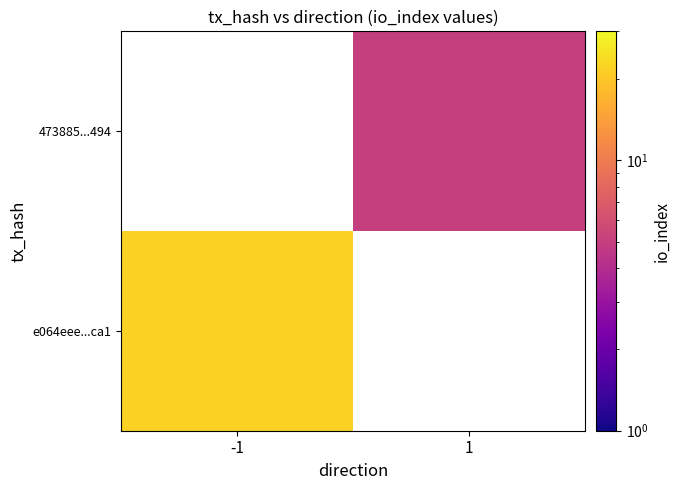

Rank the categories by e064eee...ca1 value from highest to lowest.

-1, 1